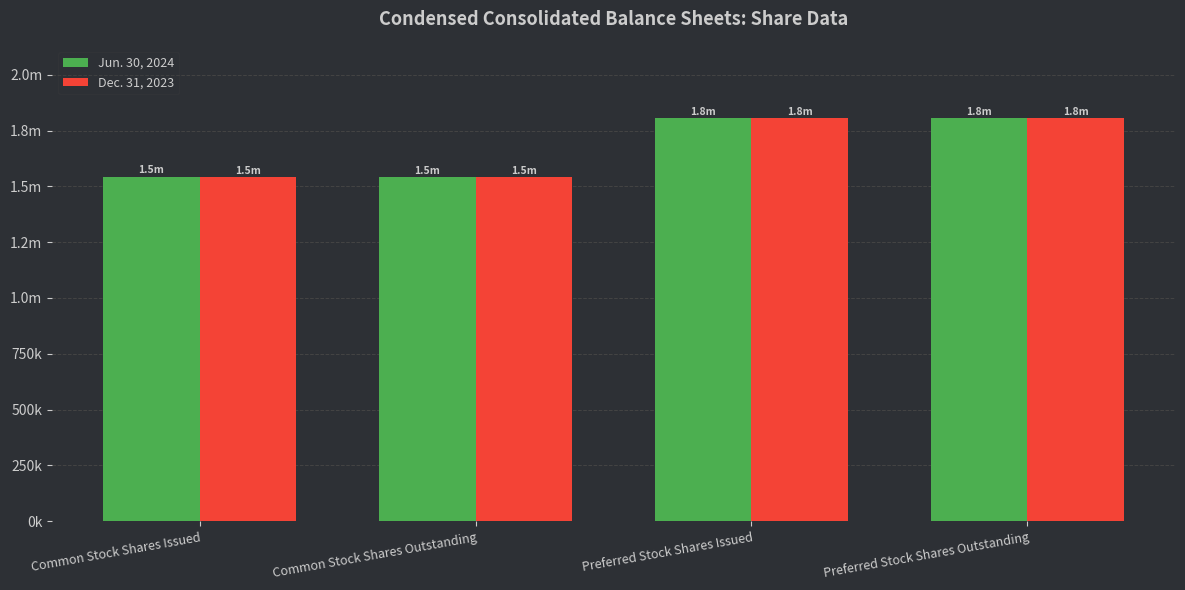

What position from the left is Common Stock Shares Issued?

1